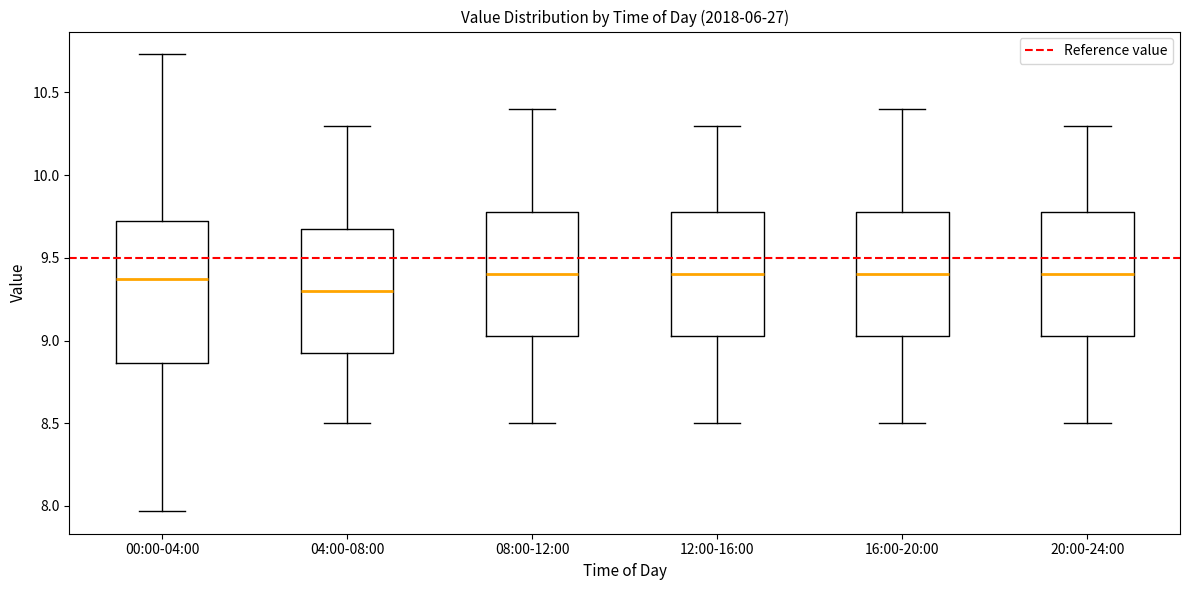

Reading left to right, transcribe this box plot: for each box, give where its median line is, the range the box spans, and where its two whiskers end, as read against the y-axis. The values are not printed on the chart, so give them approximately, as read against the axis.

00:00-04:00: median 9.35, box 8.85 to 9.70, whiskers 7.95 to 10.75
04:00-08:00: median 9.30, box 8.95 to 9.70, whiskers 8.50 to 10.30
08:00-12:00: median 9.40, box 9.05 to 9.80, whiskers 8.50 to 10.40
12:00-16:00: median 9.40, box 9.05 to 9.80, whiskers 8.50 to 10.30
16:00-20:00: median 9.40, box 9.05 to 9.80, whiskers 8.50 to 10.40
20:00-24:00: median 9.40, box 9.05 to 9.80, whiskers 8.50 to 10.30